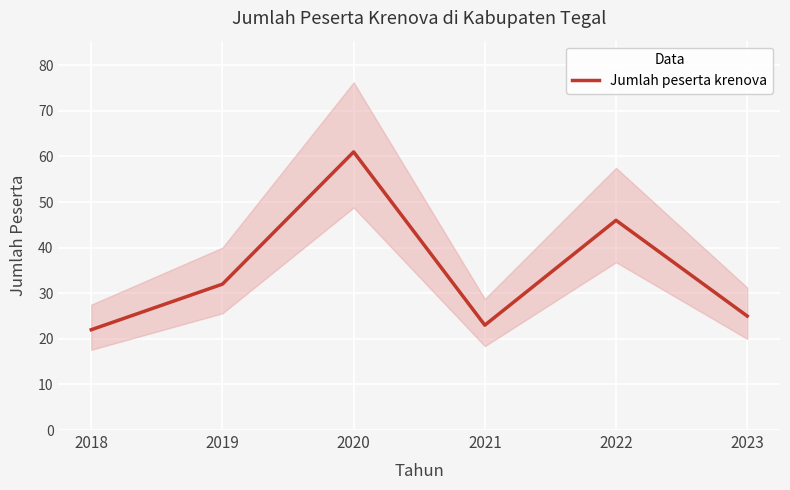

Is it true that the value at 2022 is 32?

False